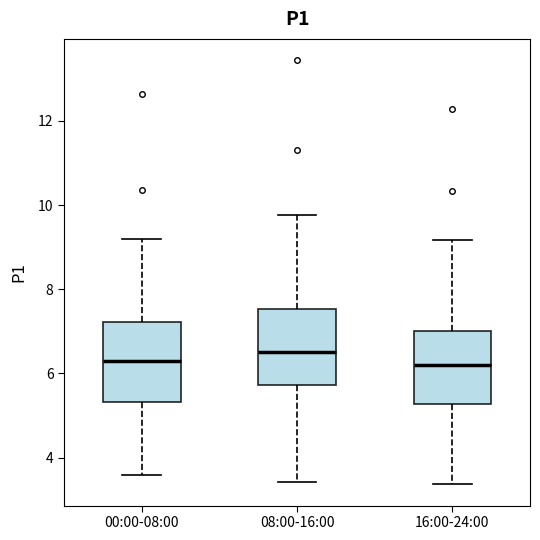

Reading left to right, transcribe this box plot: for each box, give where its median line is, the range the box spans, and where its two whiskers end, as read against the y-axis. The values are not printed on the chart, so give them approximately, as read against the axis.

00:00-08:00: median 6.4, box 5.4 to 7.2, whiskers 3.6 to 9.2
08:00-16:00: median 6.6, box 5.8 to 7.6, whiskers 3.4 to 9.8
16:00-24:00: median 6.2, box 5.2 to 7.0, whiskers 3.4 to 9.2